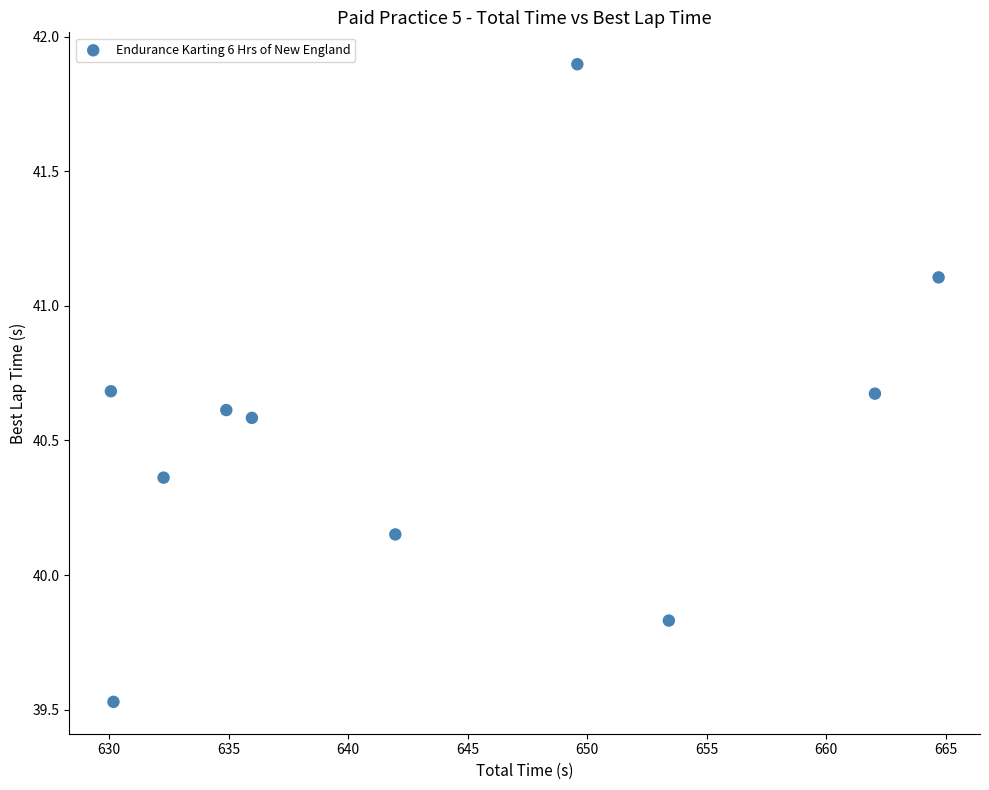

What is the average X value?

643.5